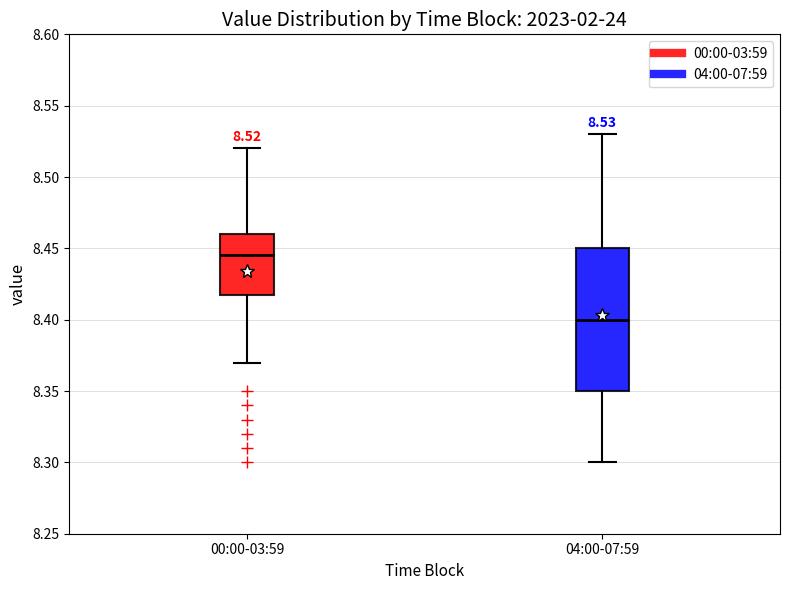

Which box is the tallest, from its lower edge to its upper edge?

04:00-07:59